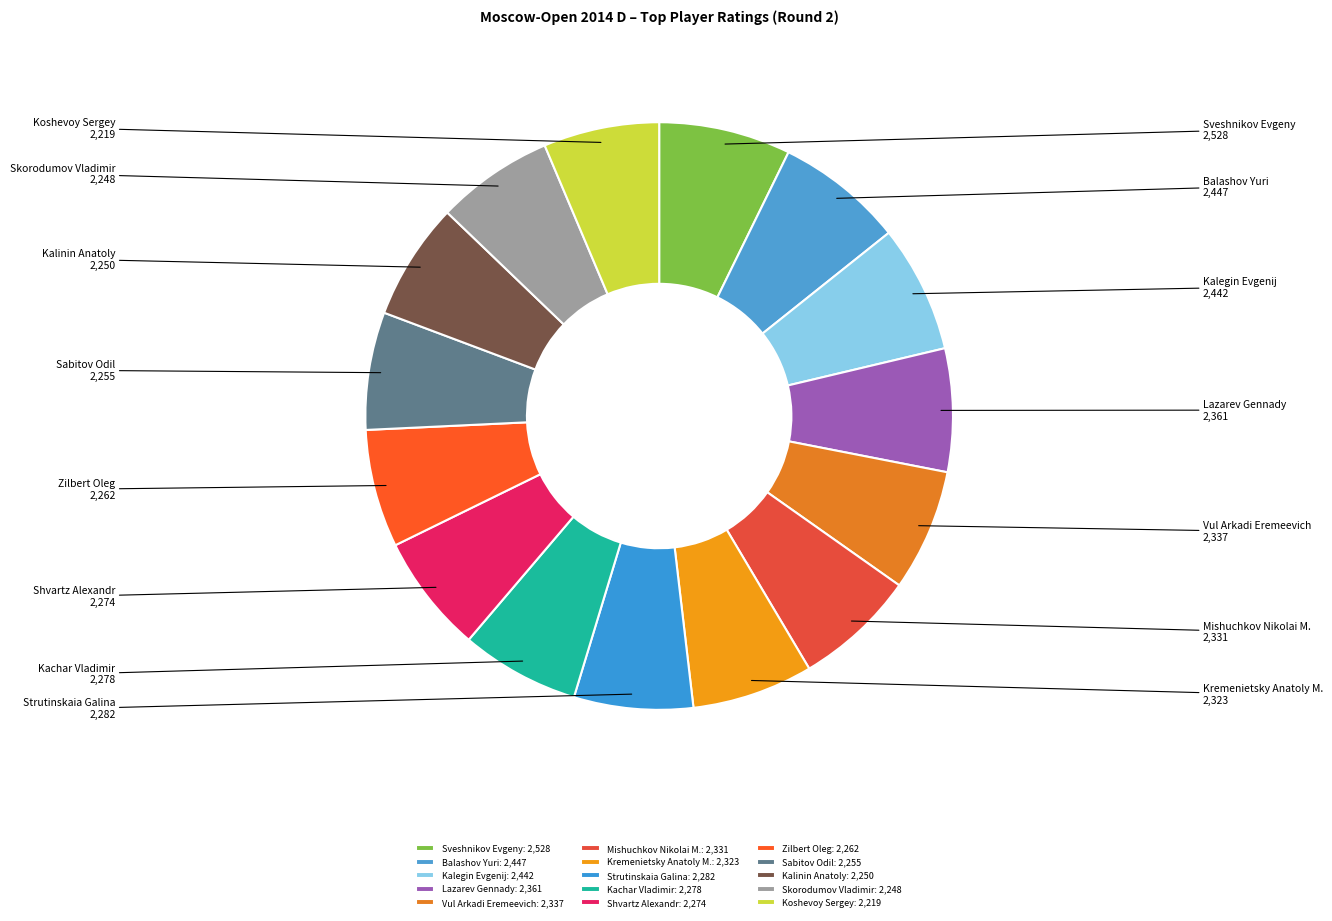

Approximately how many times larger is the value at Kachar Vladimir compared to Koshevoy Sergey?

1.0